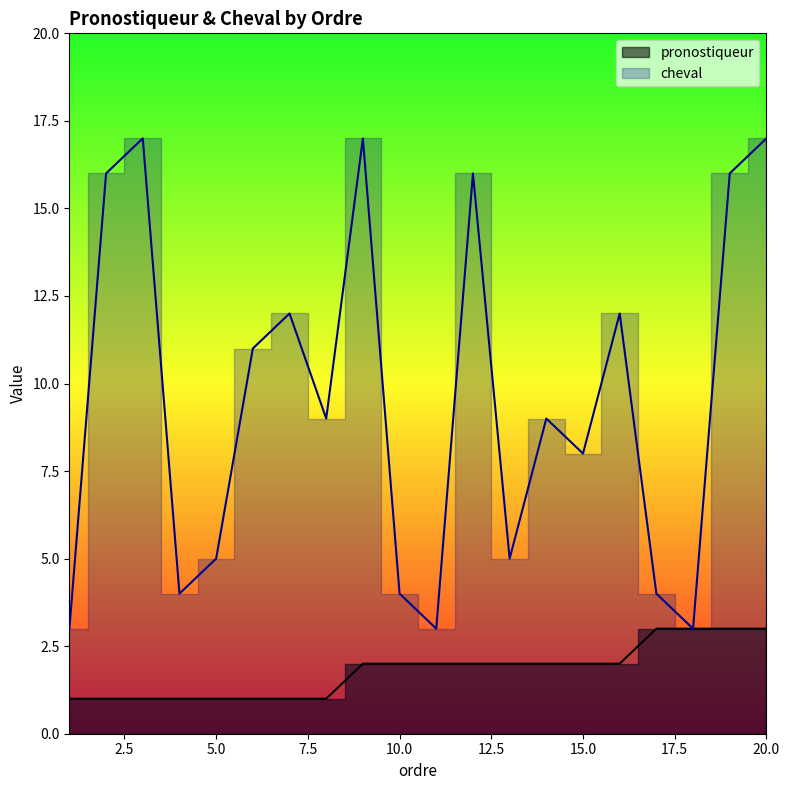

At which label is cheval closest to 10?

6